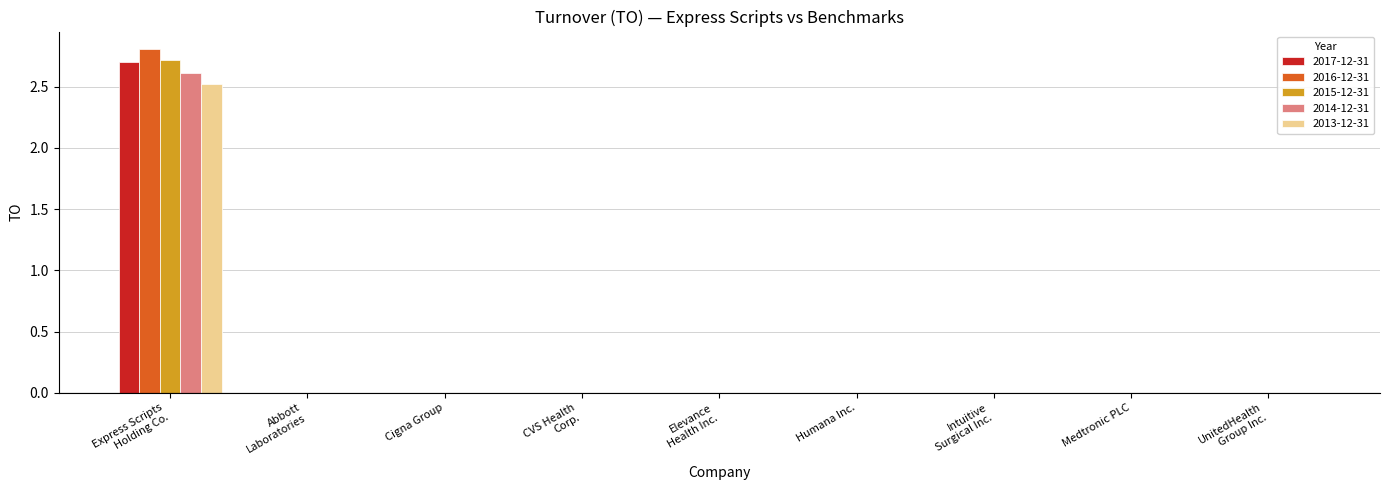

True or false: 2016-12-31 has a value of -1.3 at Cigna Group.

False